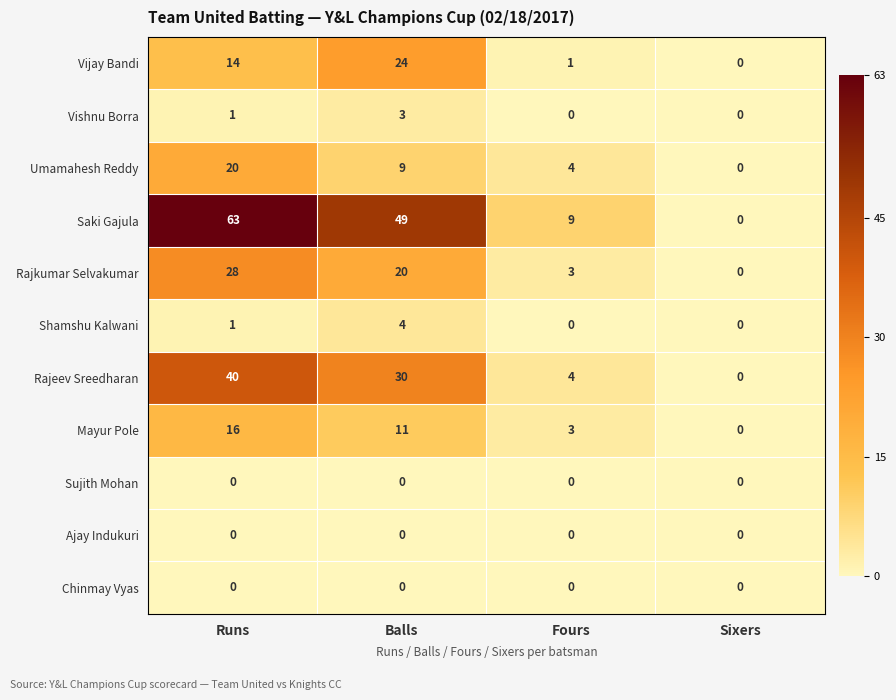

Where is Saki Gajula nearest to the value 31?

Balls